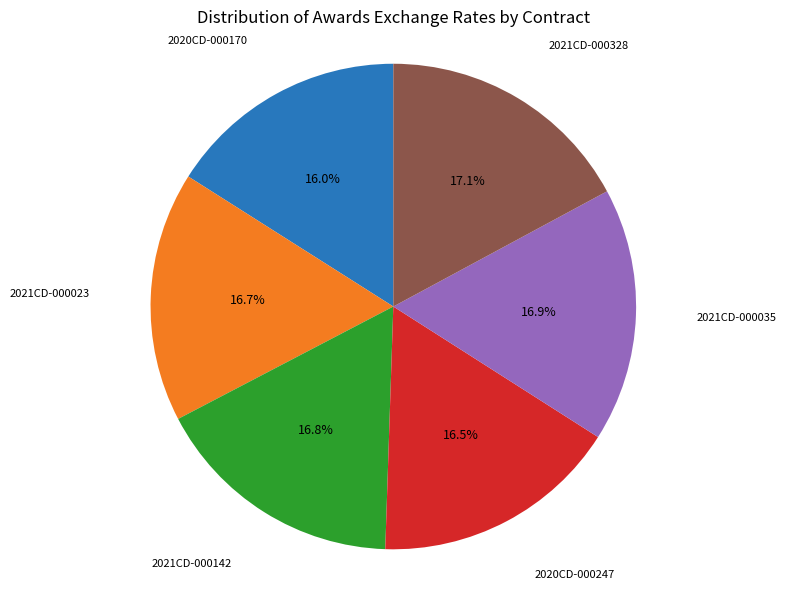

What percentage is the 2020CD-000170 slice, to the nearest percent?

16%